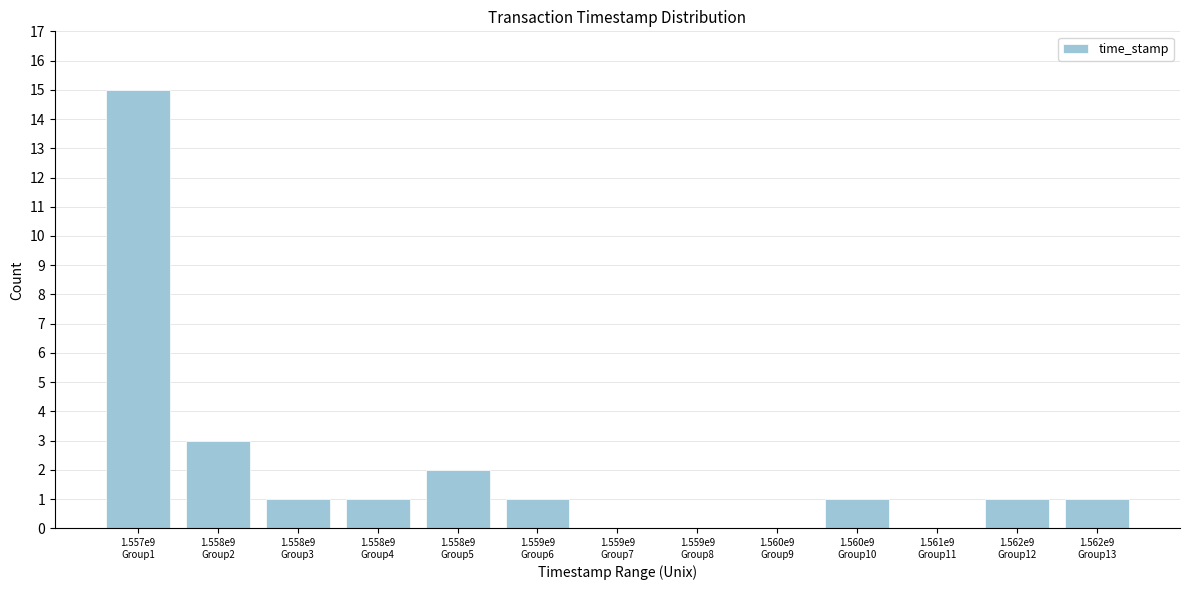

What is the greatest value displayed?

15